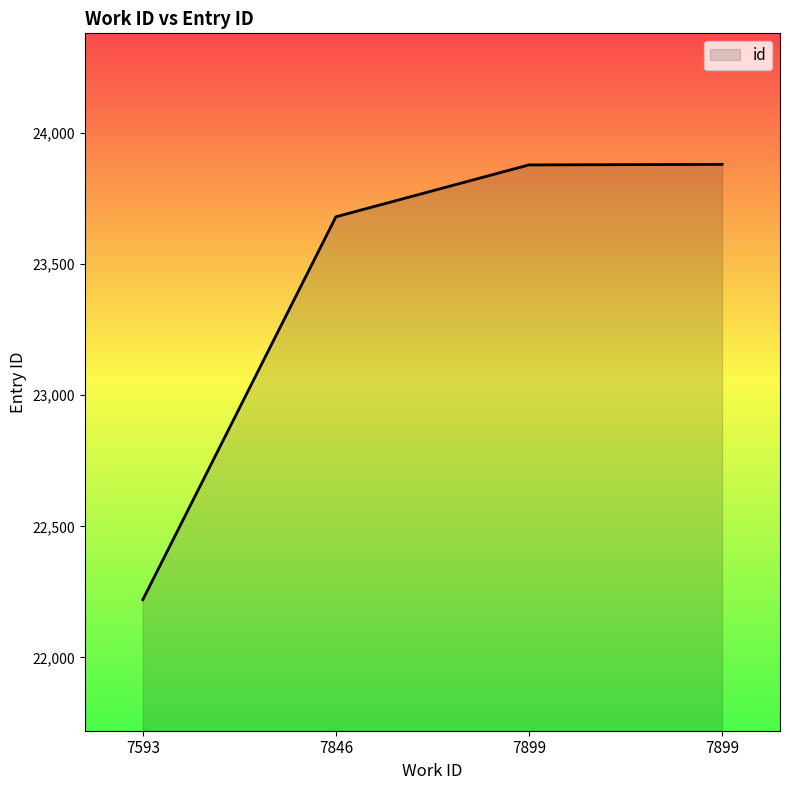

Rank the categories by value from highest to lowest.

7899, 7899, 7846, 7593